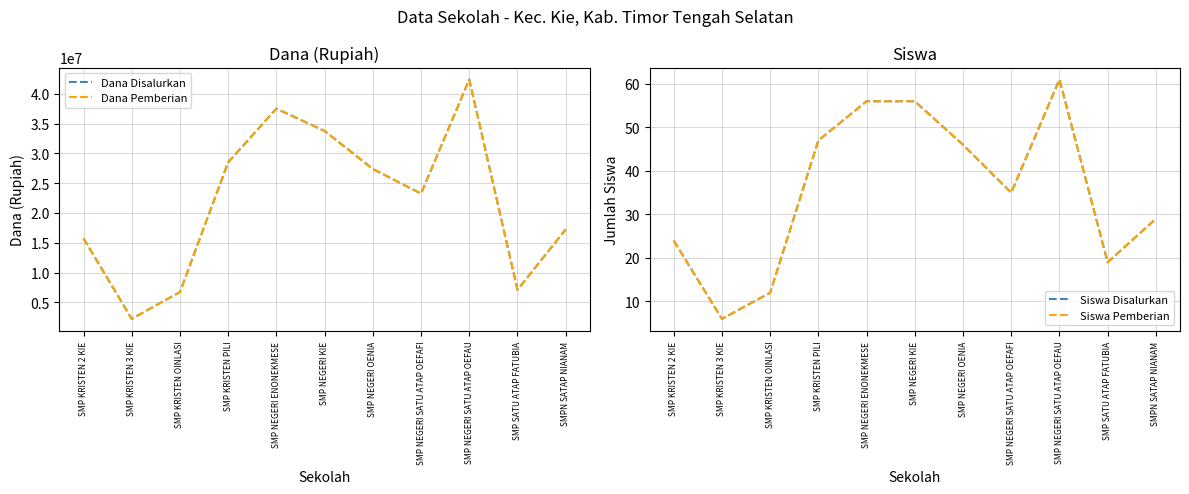

What is the label of the 3rd point from the left?

SMP KRISTEN OINLASI